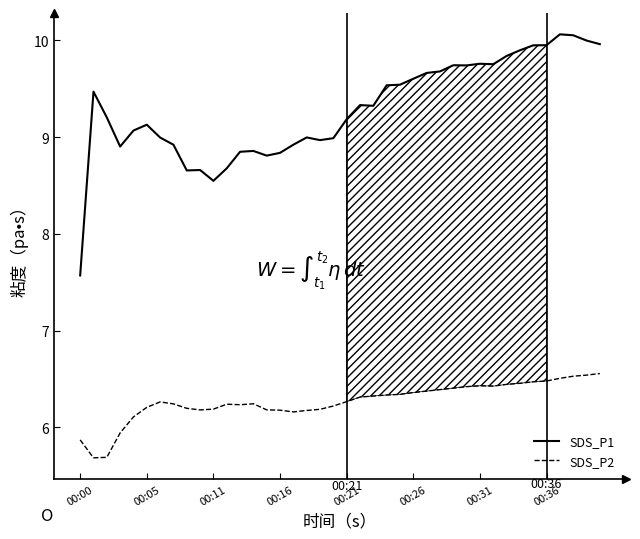

Which series has the largest total across all categories?

SDS_P1